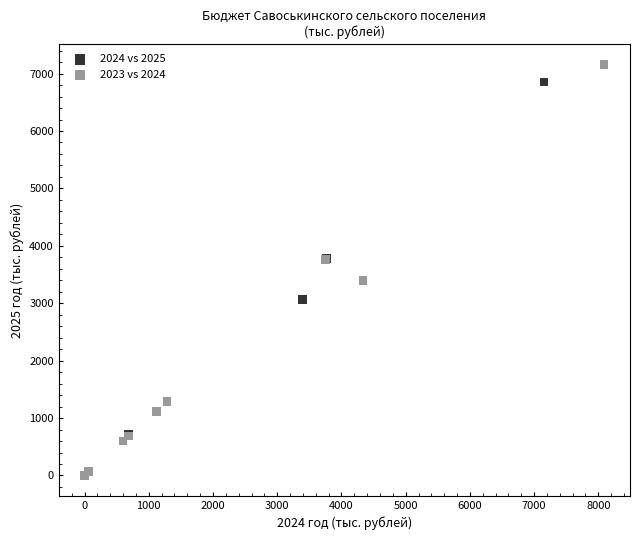

Which series has the widest spread of Y values?

2023 vs 2024